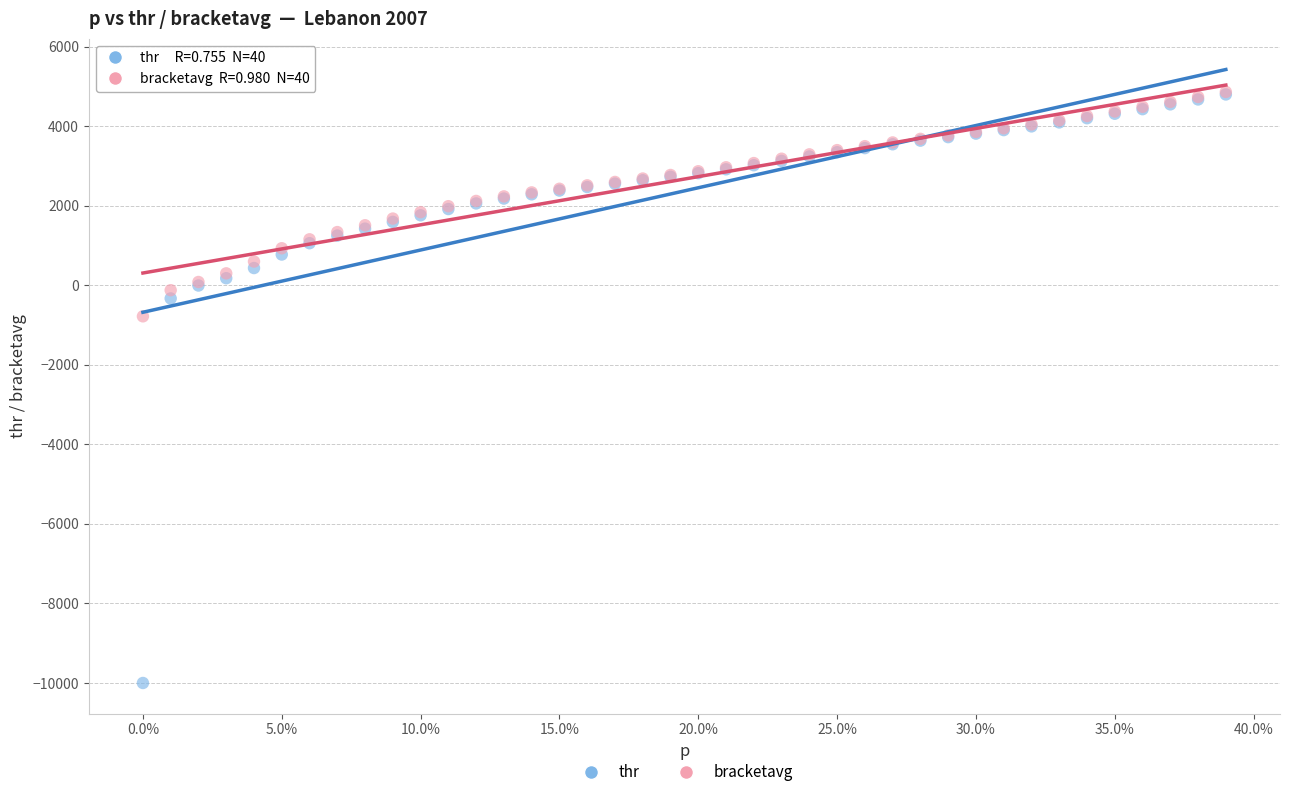

Across all series, what Y value is closest to -2567?

-779.1